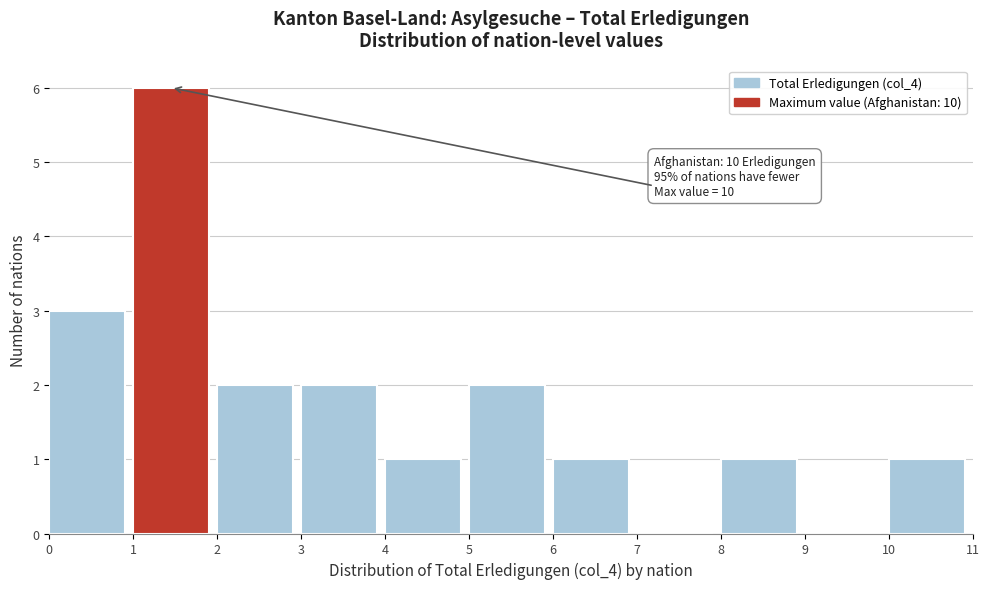

Which range on the x-axis has the tallest bar?

1 to 2